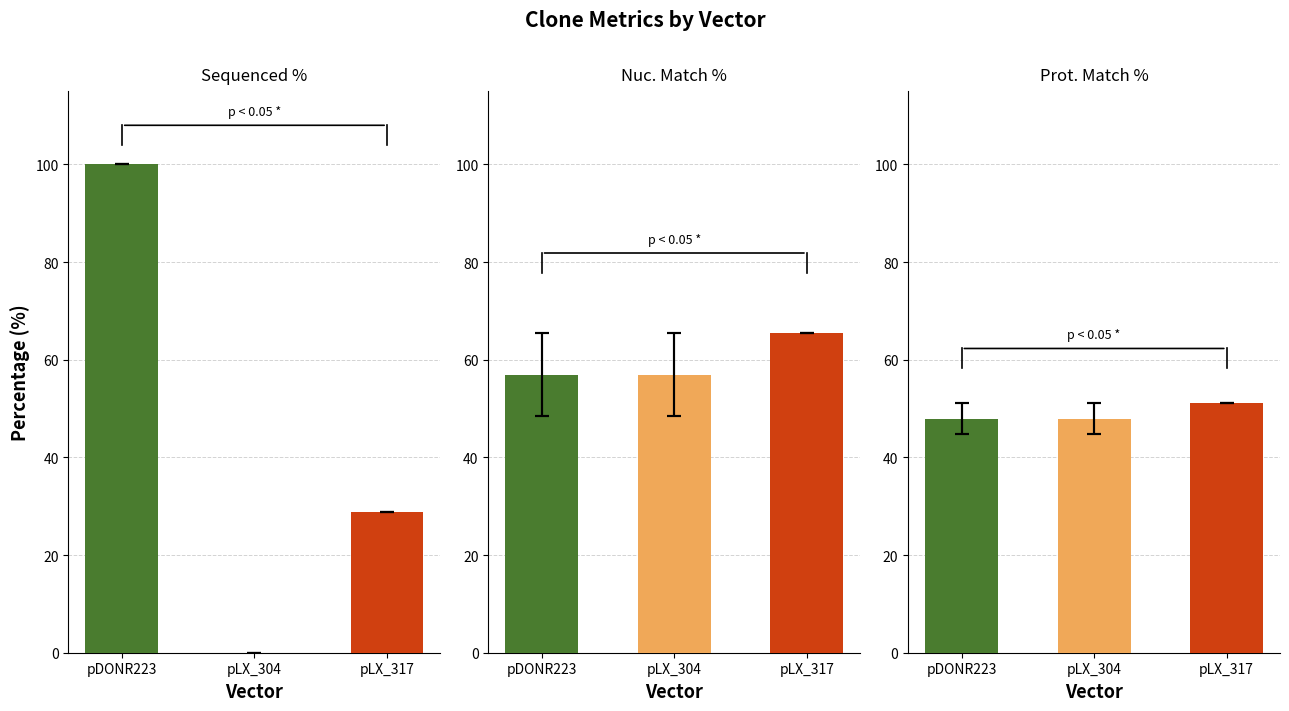

How many bars are there in total?

9